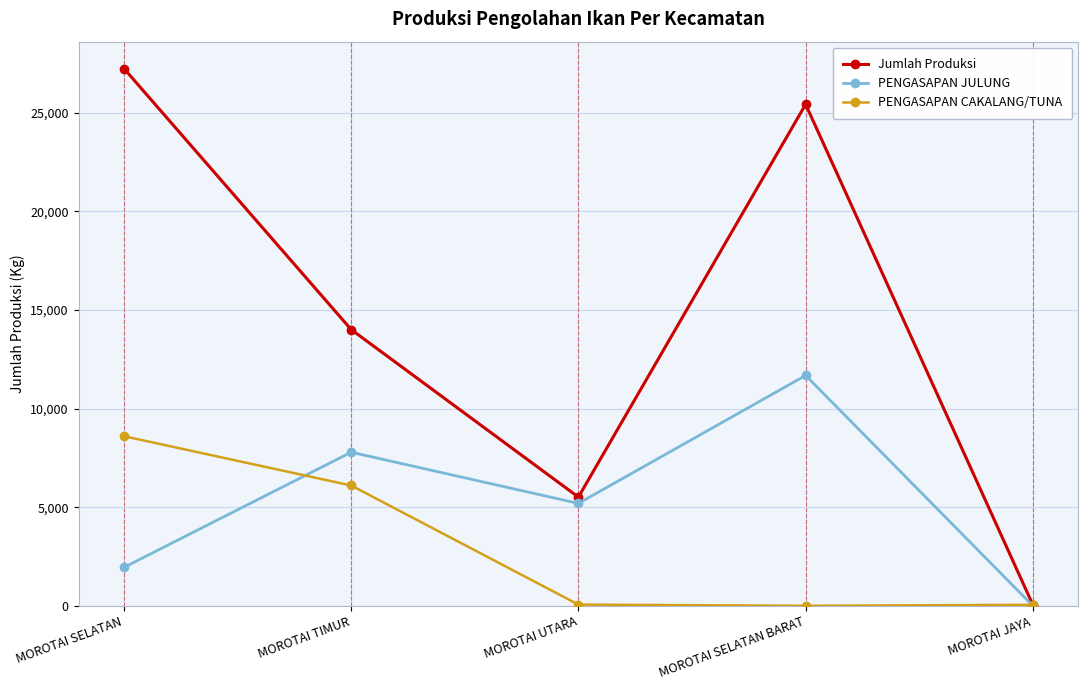

How many interior local valleys does the Jumlah Produksi series have?

1